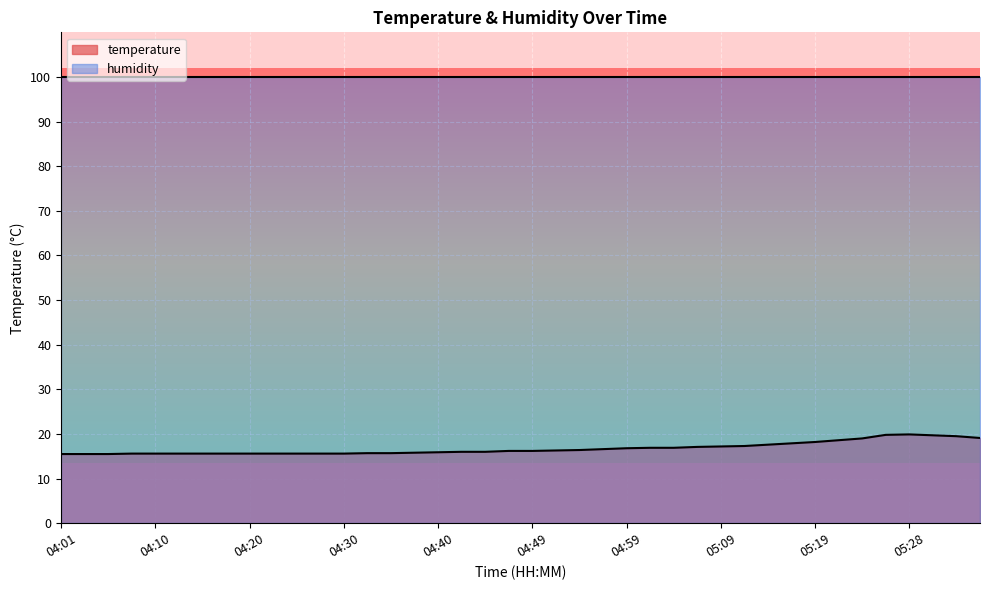

Between 04:03 and 05:19, which is larger?

05:19